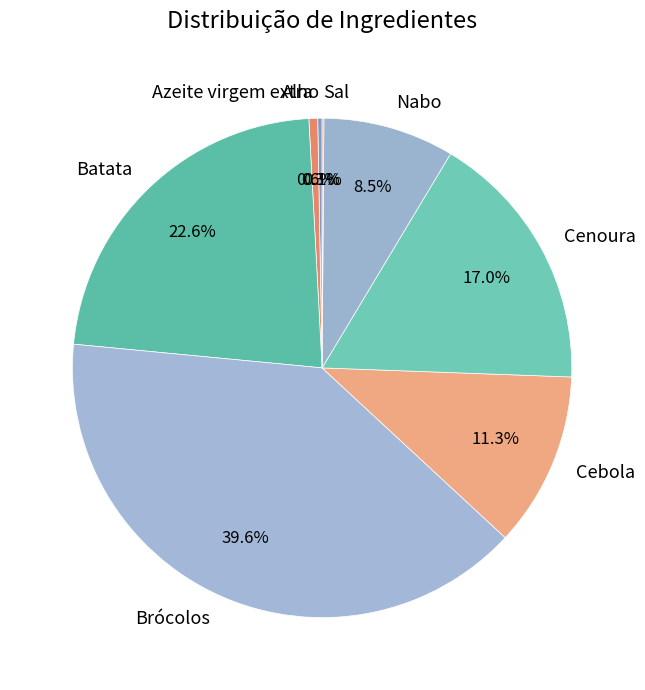

Does any single category account for the majority?

No